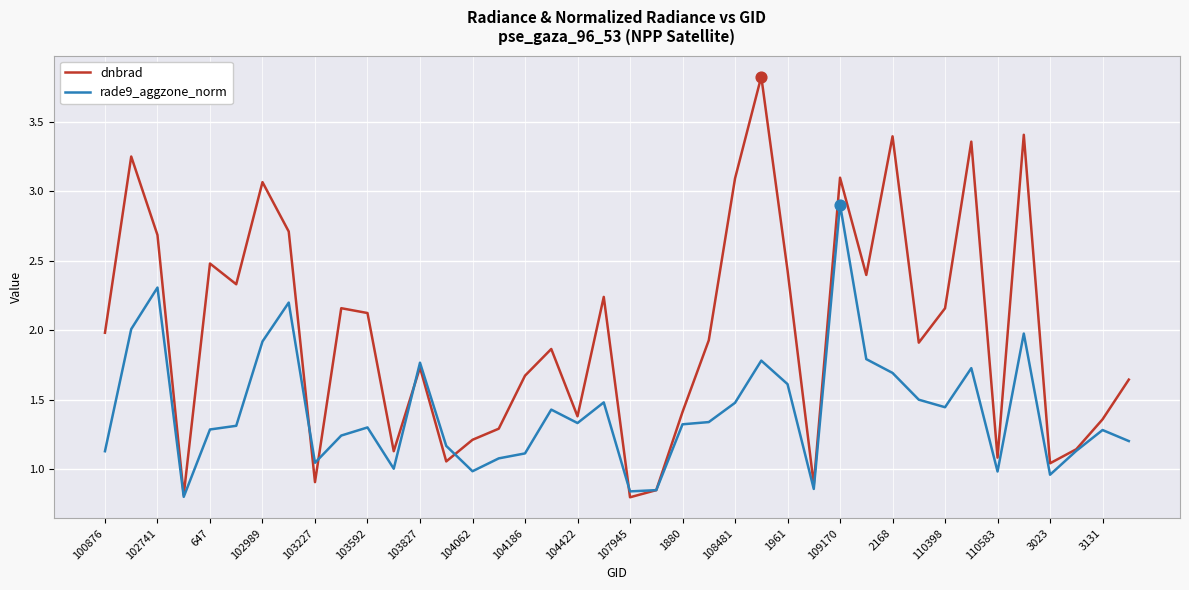

Which series has the largest total across all categories?

dnbrad